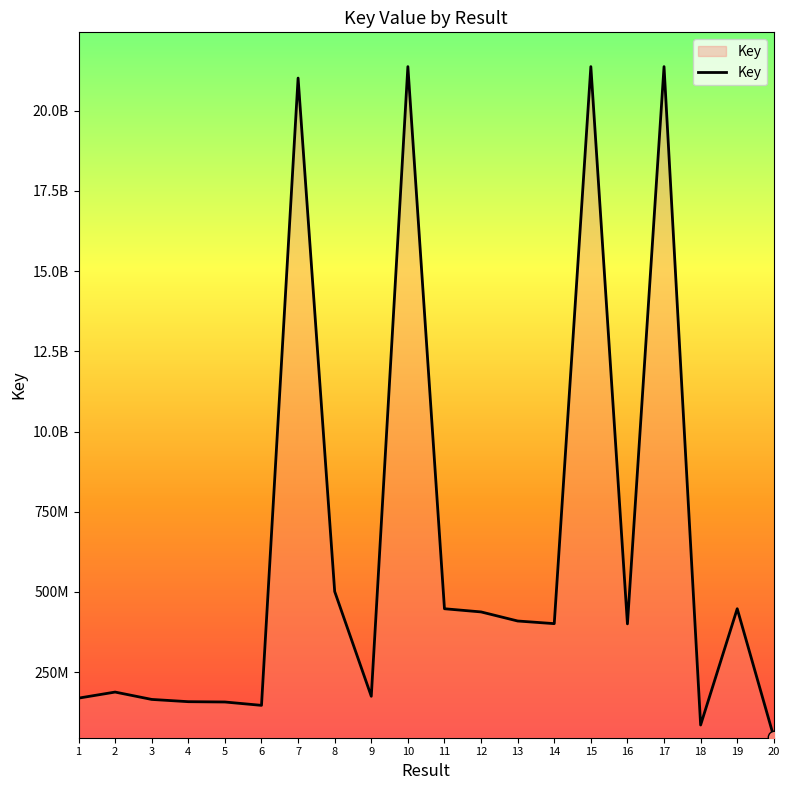

What is the ratio of the value at 10 to the value at 17?

1.0